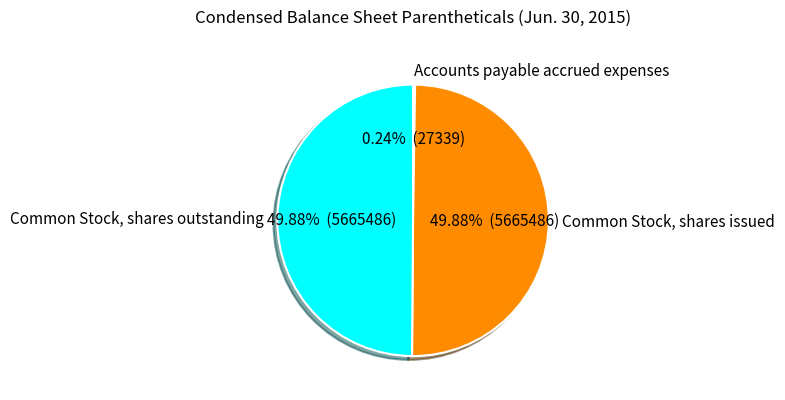

Approximately how many times larger is the value at Common Stock, shares issued compared to Common Stock, shares outstanding?

1.0